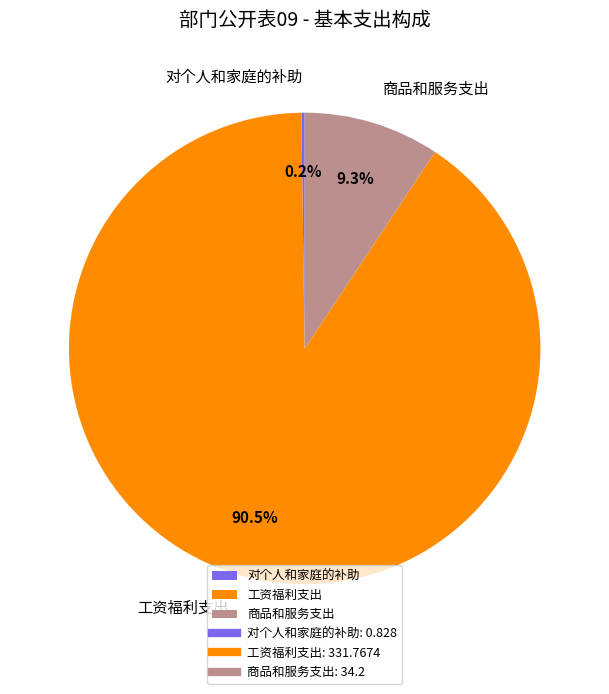

What is the largest slice in the pie chart?

工资福利支出